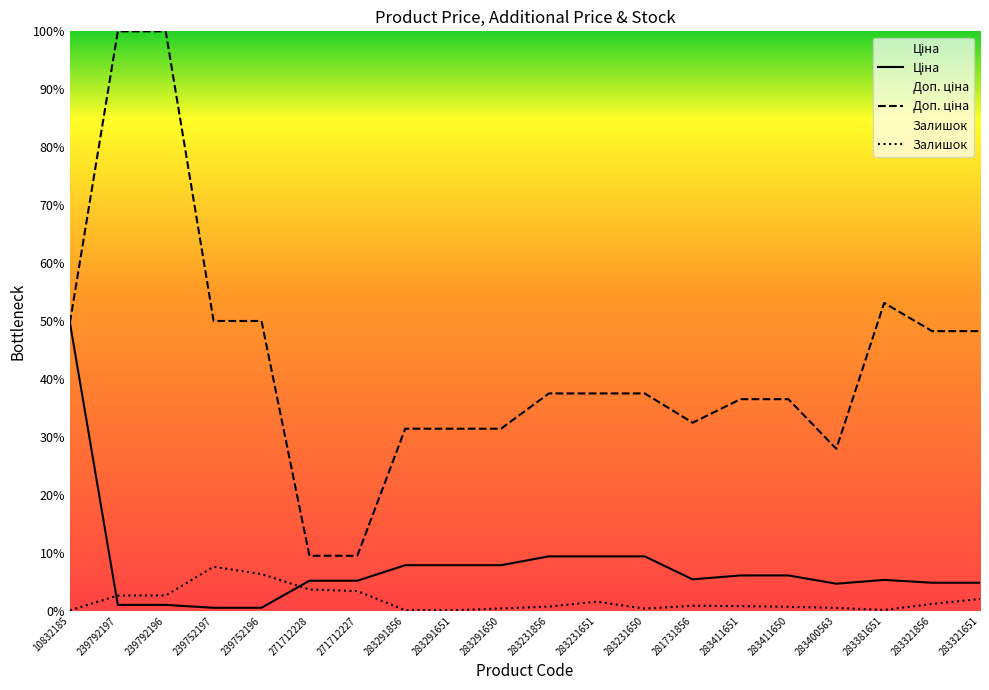

How many lines are shown in the chart?

3